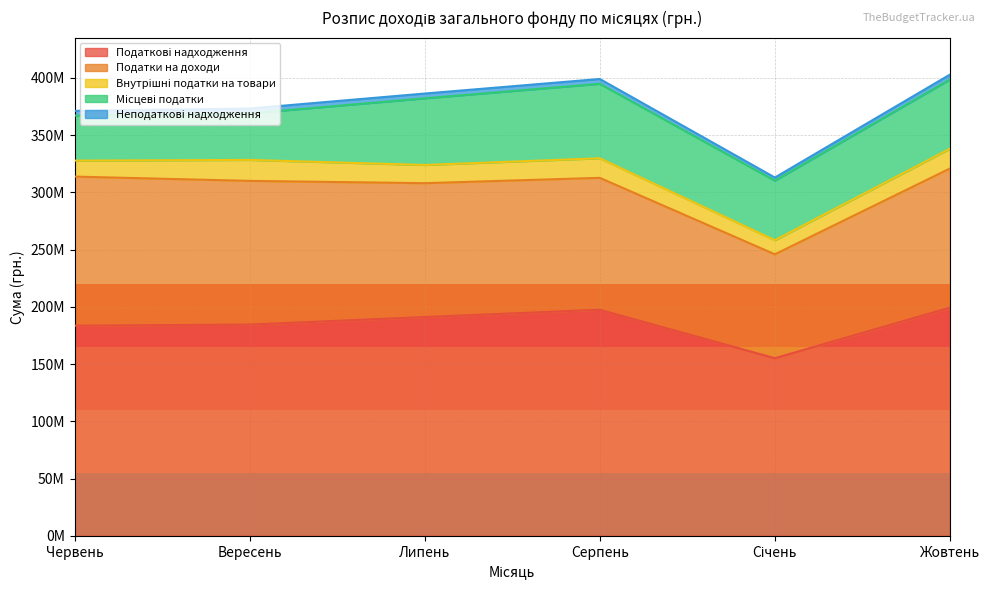

True or false: Місцеві податки has a value of 72842307 at Січень.

False